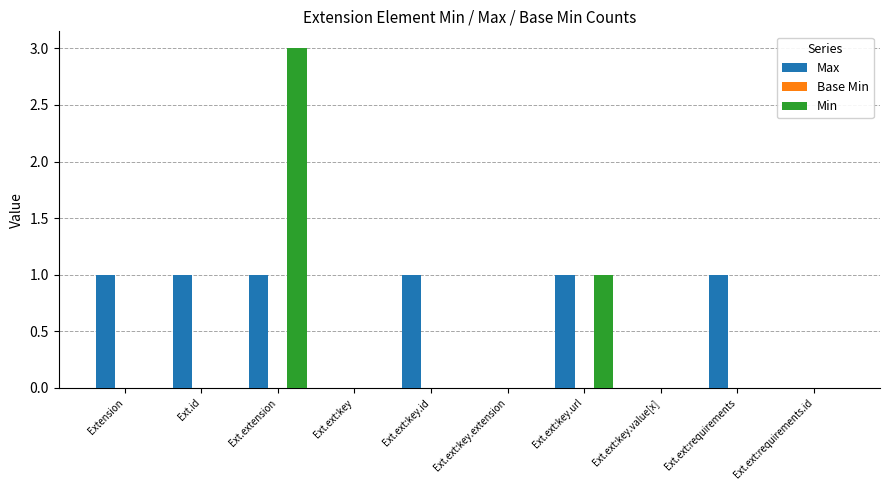

Reading right to left, extract all data points from this chart.

Max: Ext.ext:requirements.id=0	Ext.ext:requirements=1	Ext.ext:key.value[x]=0	Ext.ext:key.url=1	Ext.ext:key.extension=0	Ext.ext:key.id=1	Ext.ext:key=0	Ext.extension=1	Ext.id=1	Extension=1
Min: Ext.ext:requirements.id=0	Ext.ext:requirements=0	Ext.ext:key.value[x]=0	Ext.ext:key.url=1	Ext.ext:key.extension=0	Ext.ext:key.id=0	Ext.ext:key=0	Ext.extension=3	Ext.id=0	Extension=0